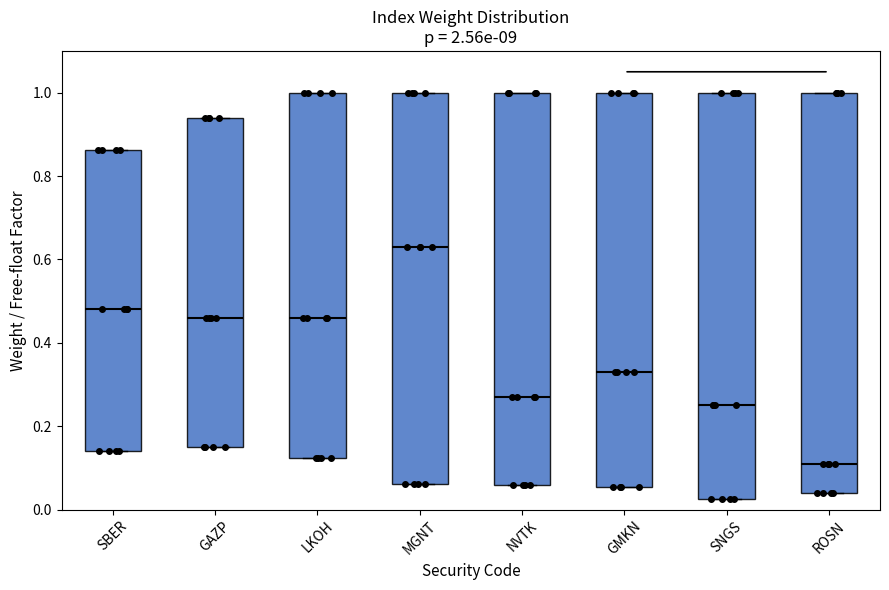

Which box has the highest median line?

MGNT